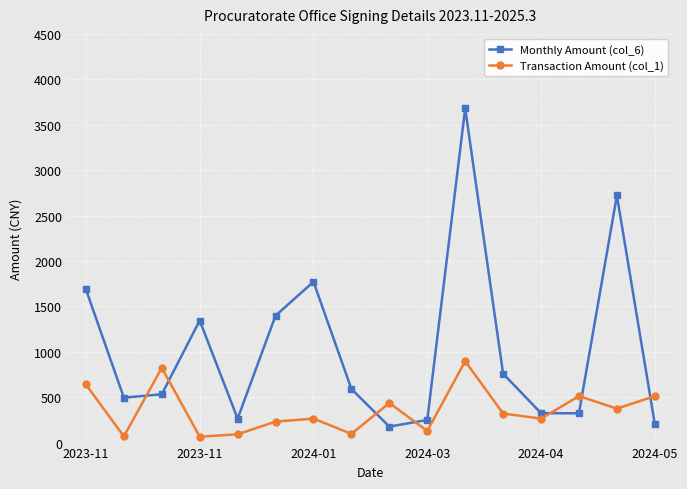

Rank the series by their average value, from highest to lowest.

Monthly Amount (col_6), Transaction Amount (col_1)